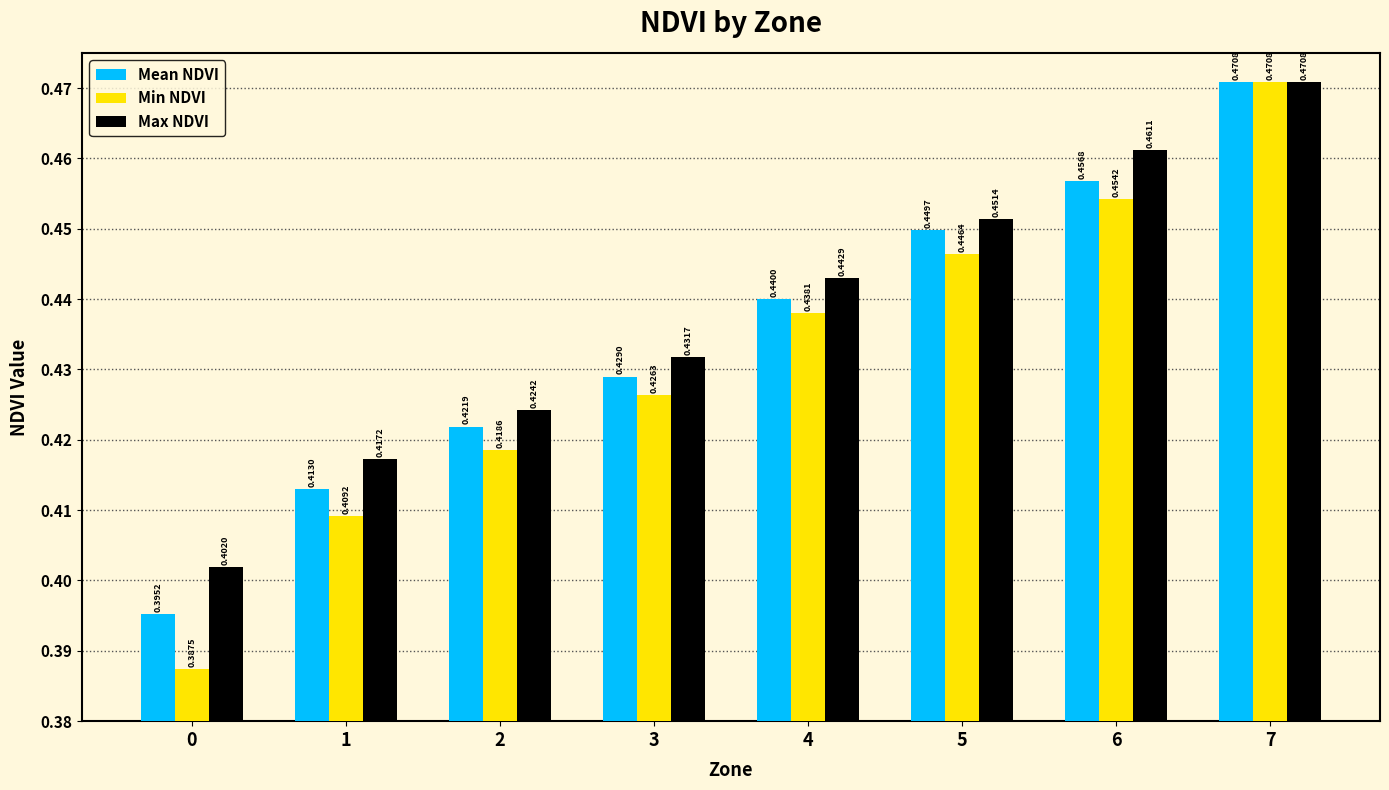

Which series has the widest spread of values?

Min NDVI